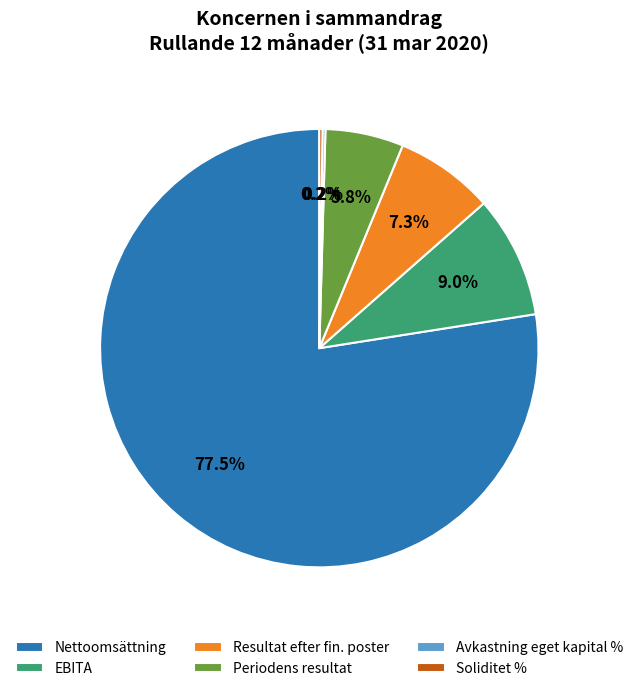

To the nearest percent, what is the average slice percentage?

17%